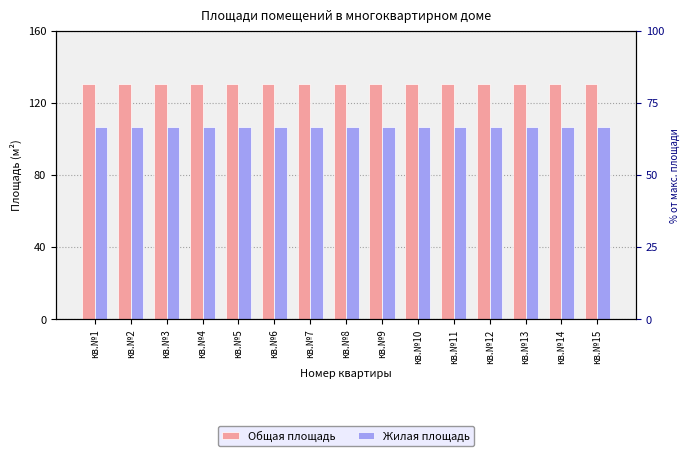

What is the total value across all series at кв.№5?

237.3